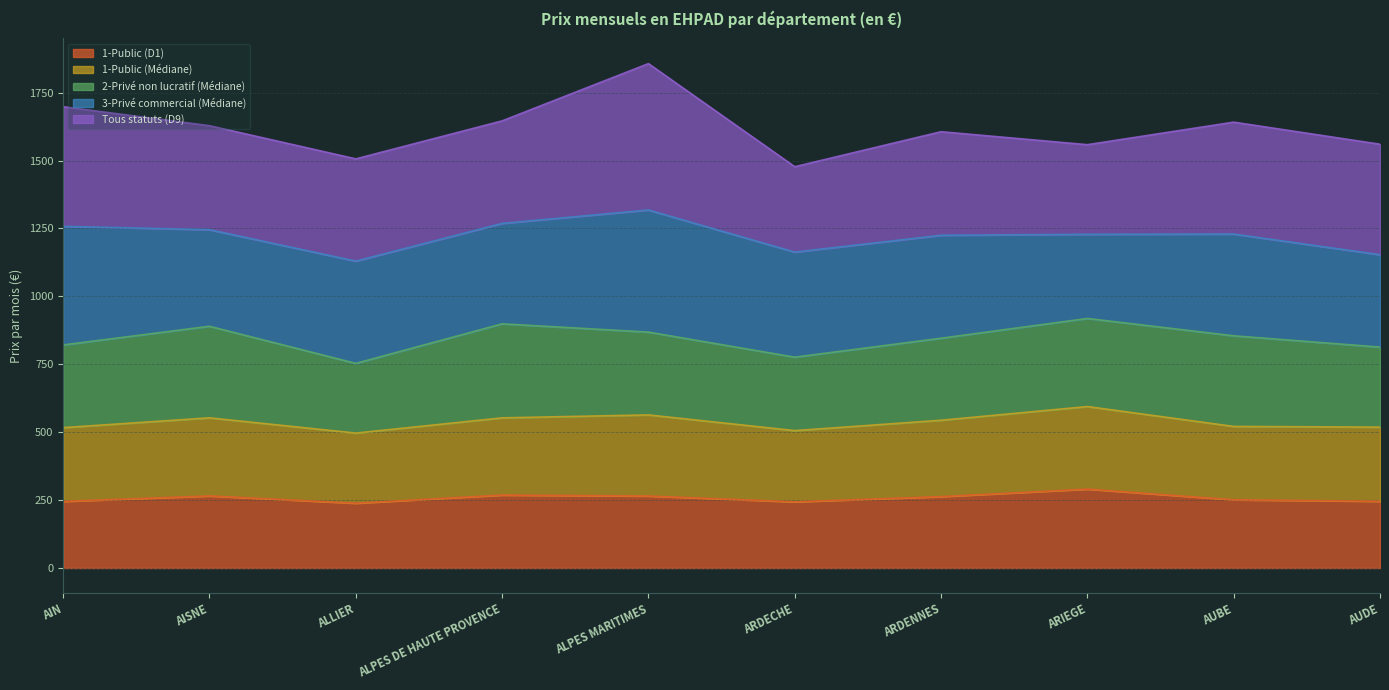

True or false: 1-Public (D1) has a value of 251.2 at AUBE.

True